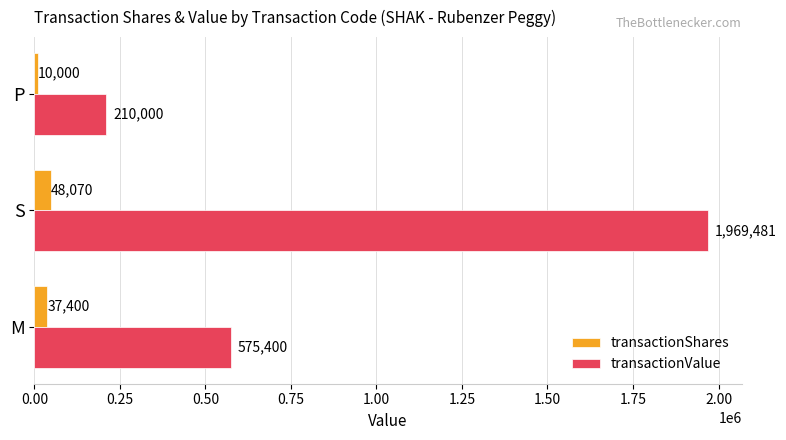

What is the greatest value displayed?

1969481